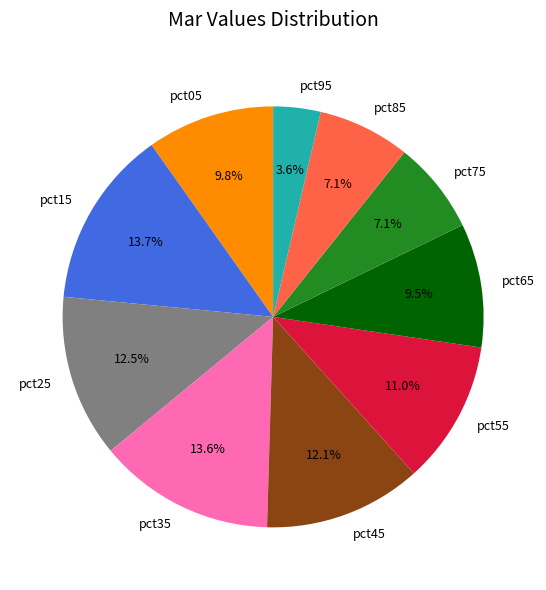

What is the smallest slice in the pie chart?

pct95